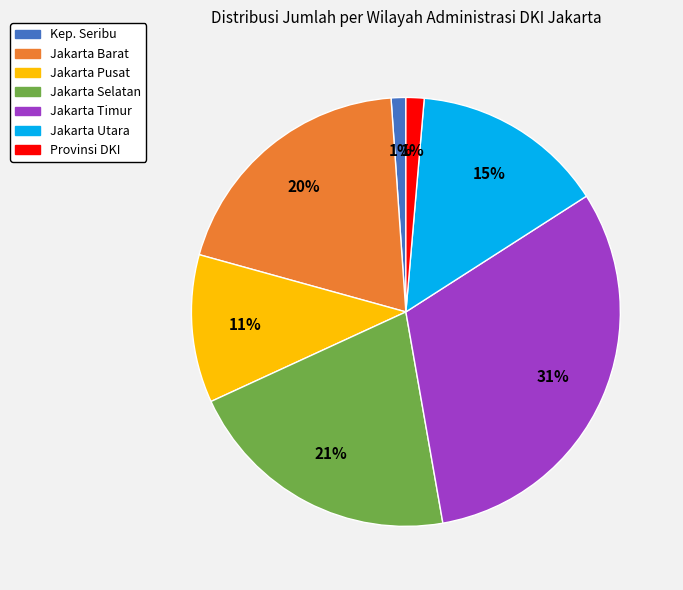

To the nearest percent, what is the difference between the largest and smallest slice percentages?

30%